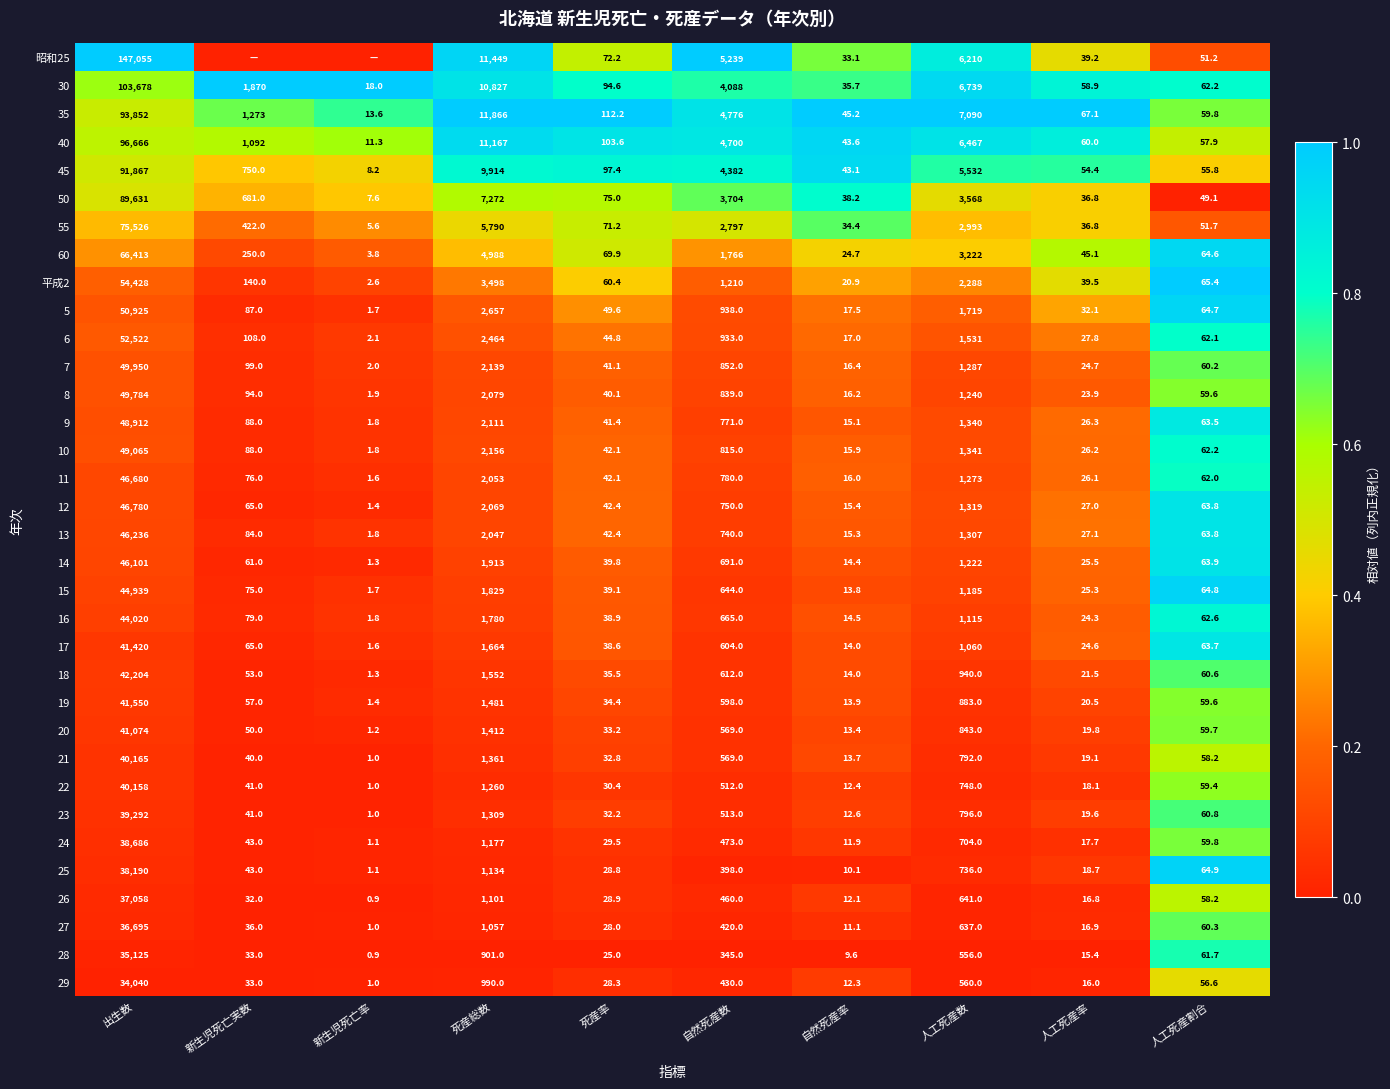

At which label does 13 first exceed 84?

出生数